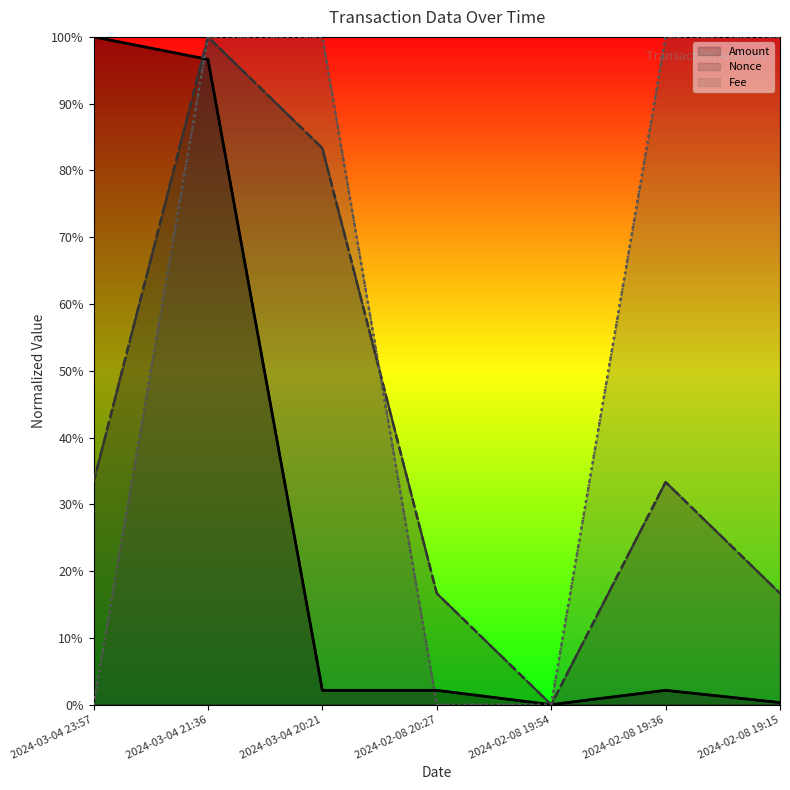

What is the difference between the maximum and minimum values in the Nonce series?

100.0